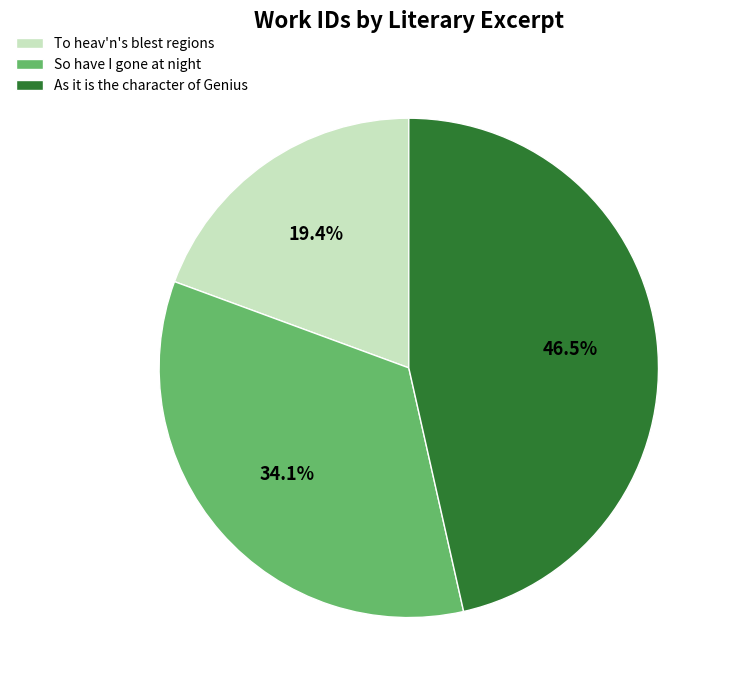

What is the ratio of the value at As it is the character of Genius to the value at To heav'n's blest regions?

2.4